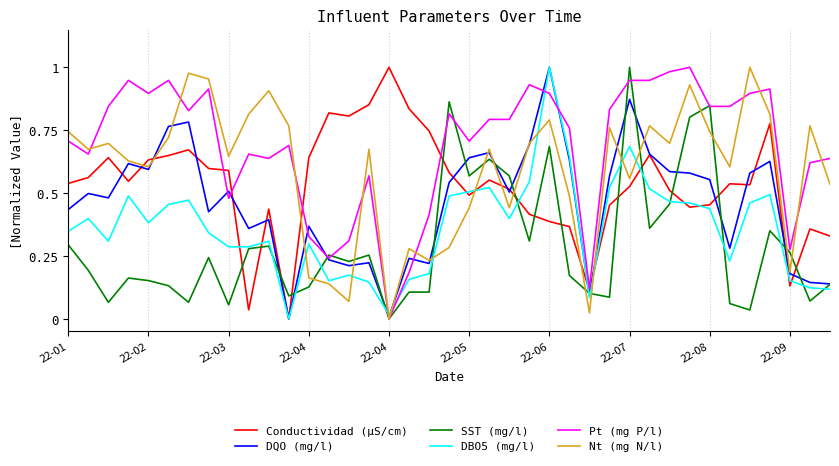

Which series has the largest total across all categories?

Pt (mg P/l)